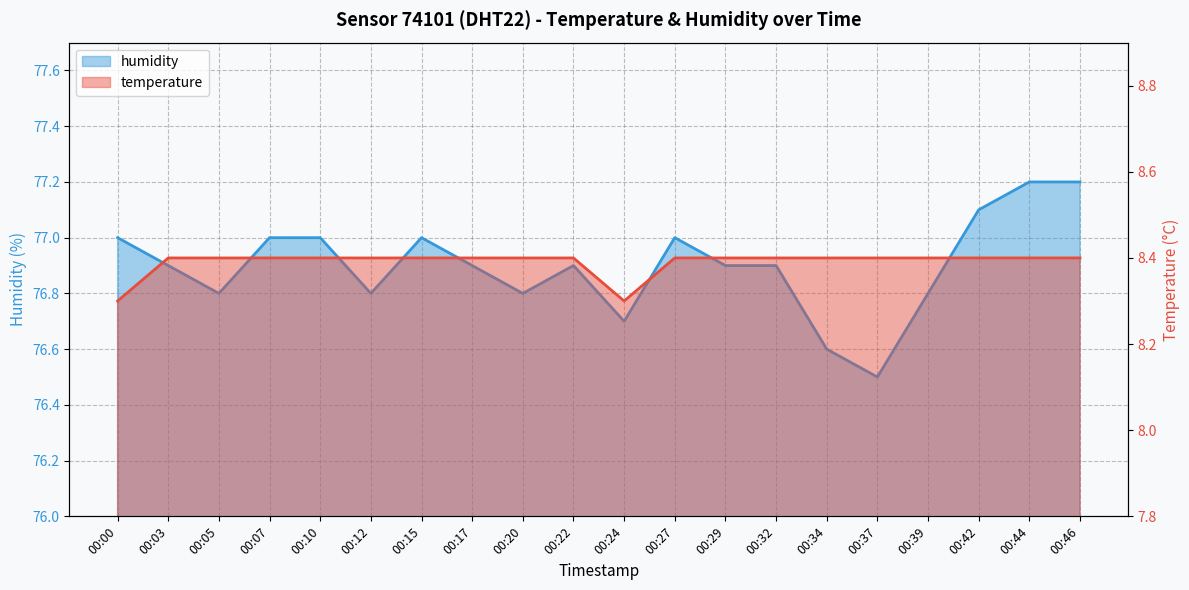

What is the sum of the humidity values at 00:44 and 00:37?

153.7